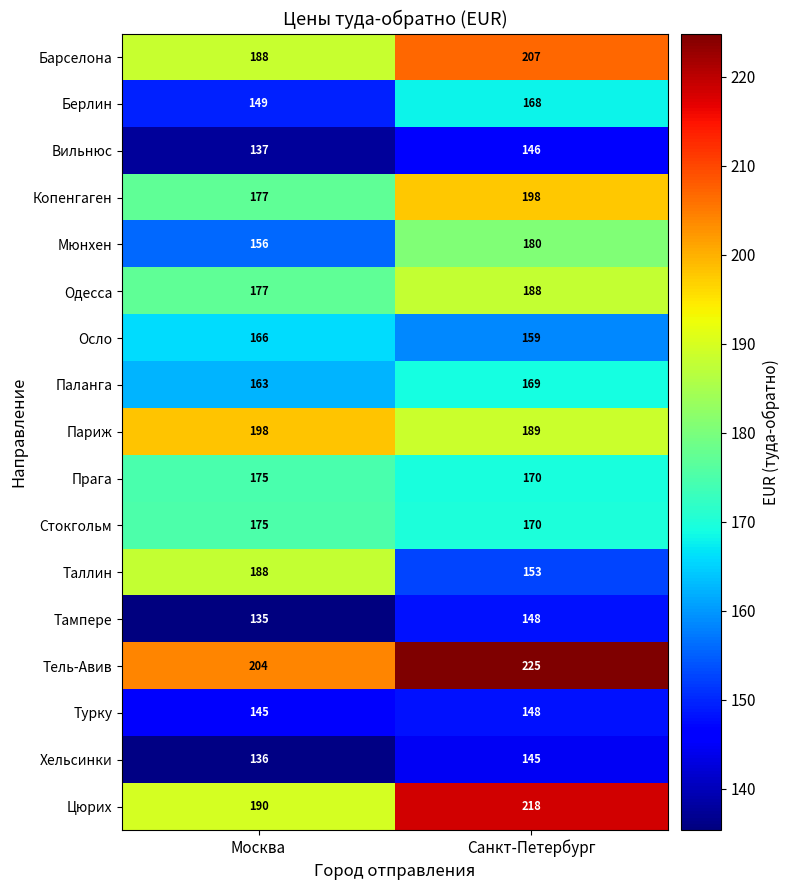

Which series has the largest total across all categories?

Тель-Авив